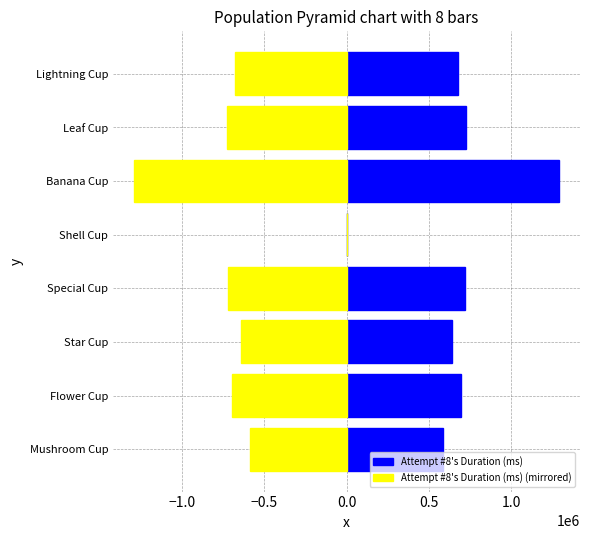

How many groups of bars are there?

8